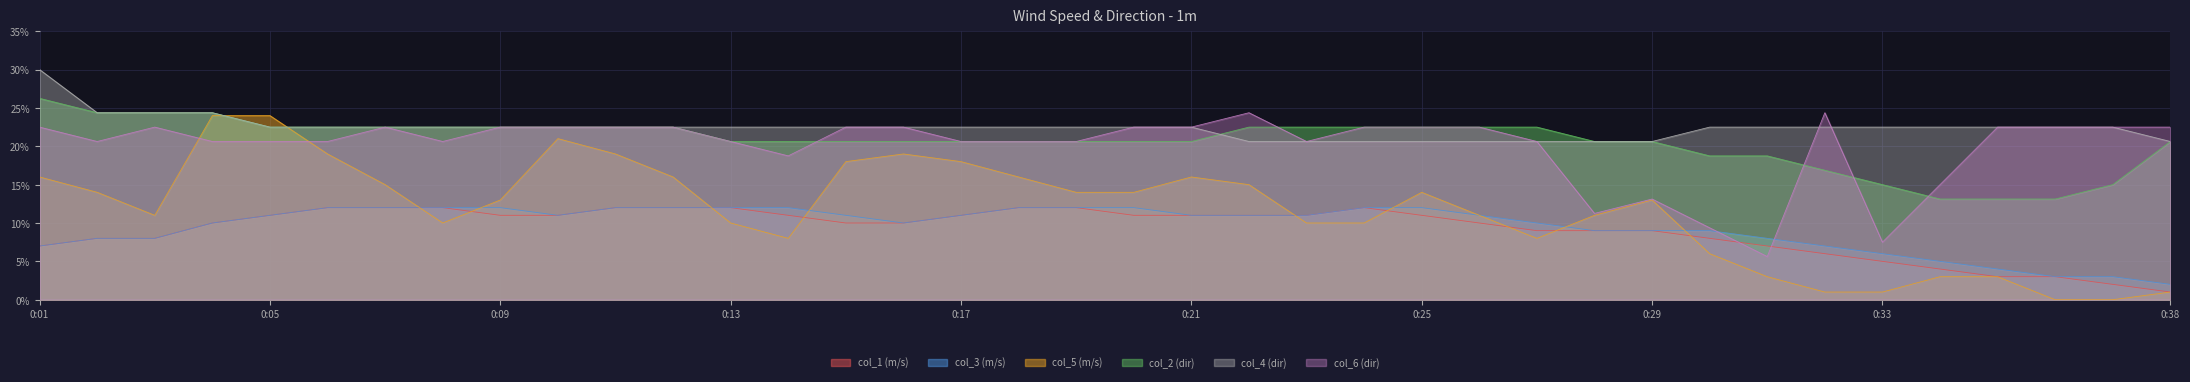

Which series has the largest range (max minus min)?

col_5 (m/s)